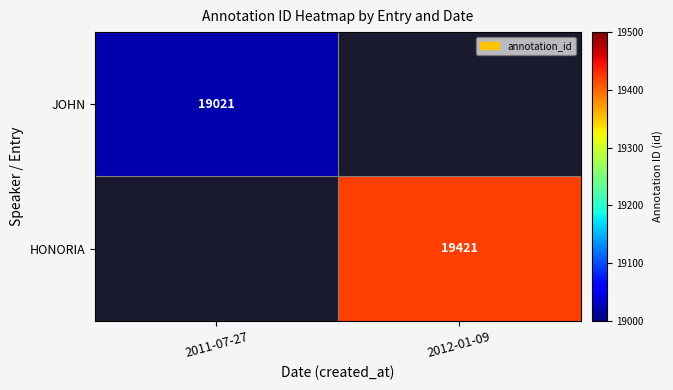

True or false: HONORIA has a value of 19421 at 2012-01-09.

True